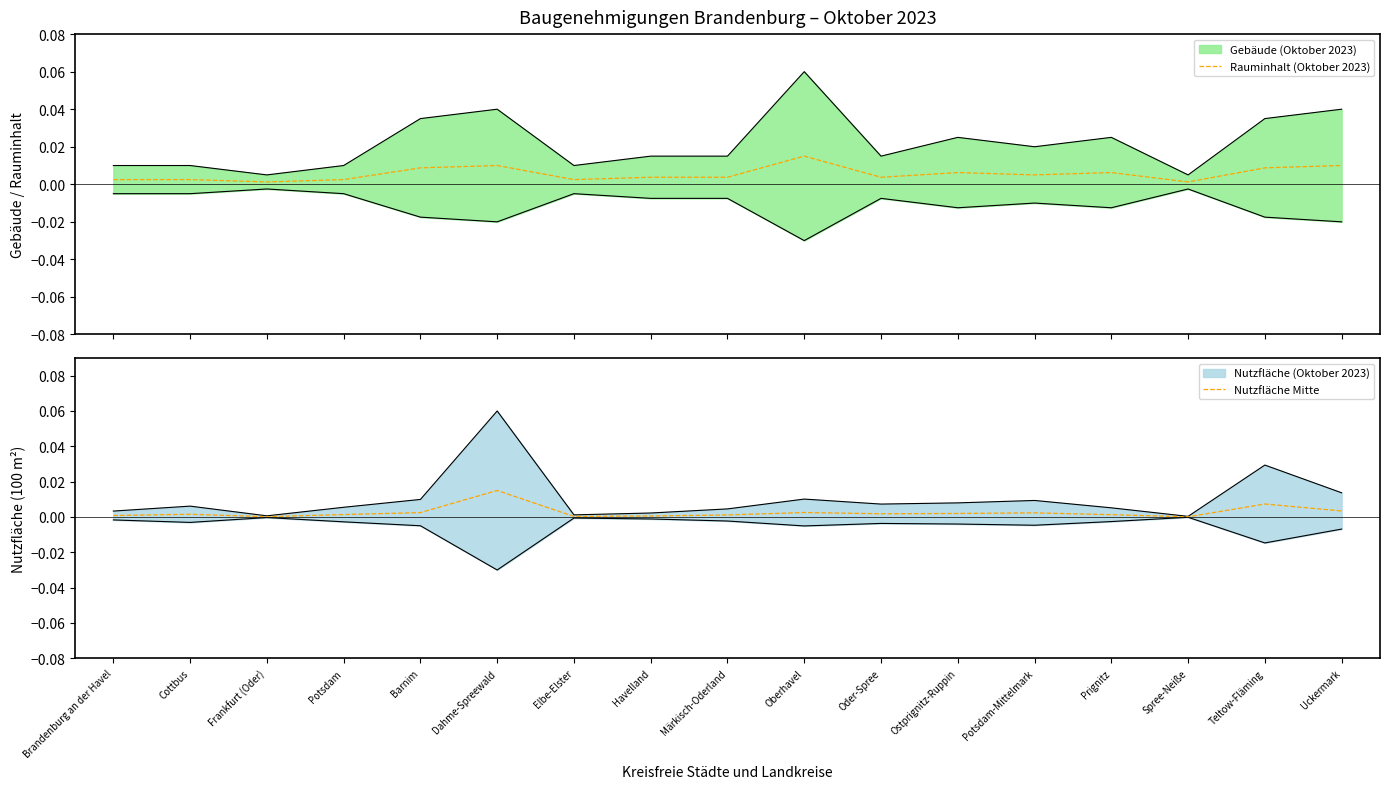

At which label does Nutzfläche Mitte reach its peak?

Dahme-Spreewald